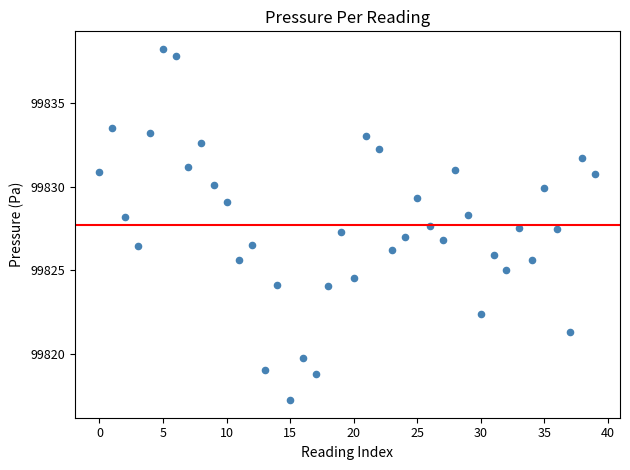

What is the range of Y values (max minus min)?

21.0